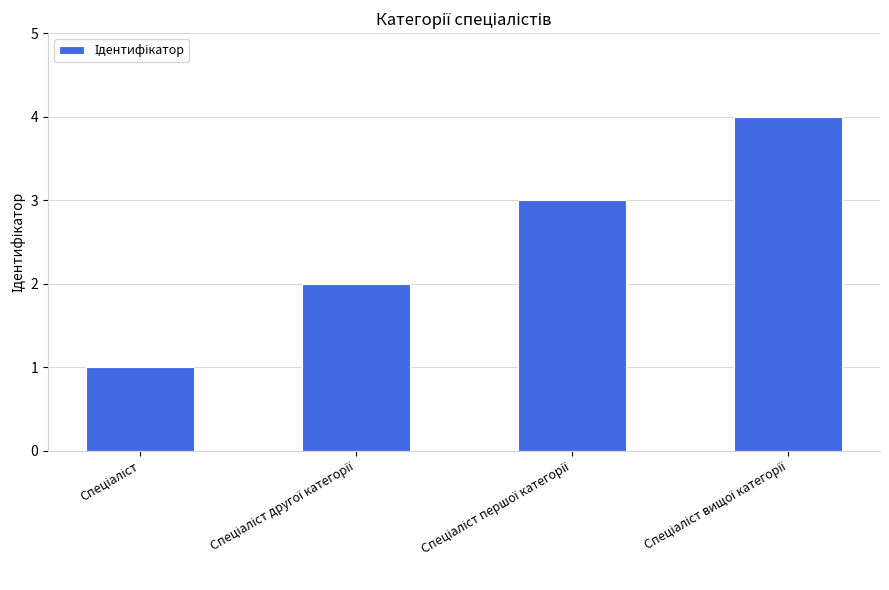

Are the bars horizontal?

No